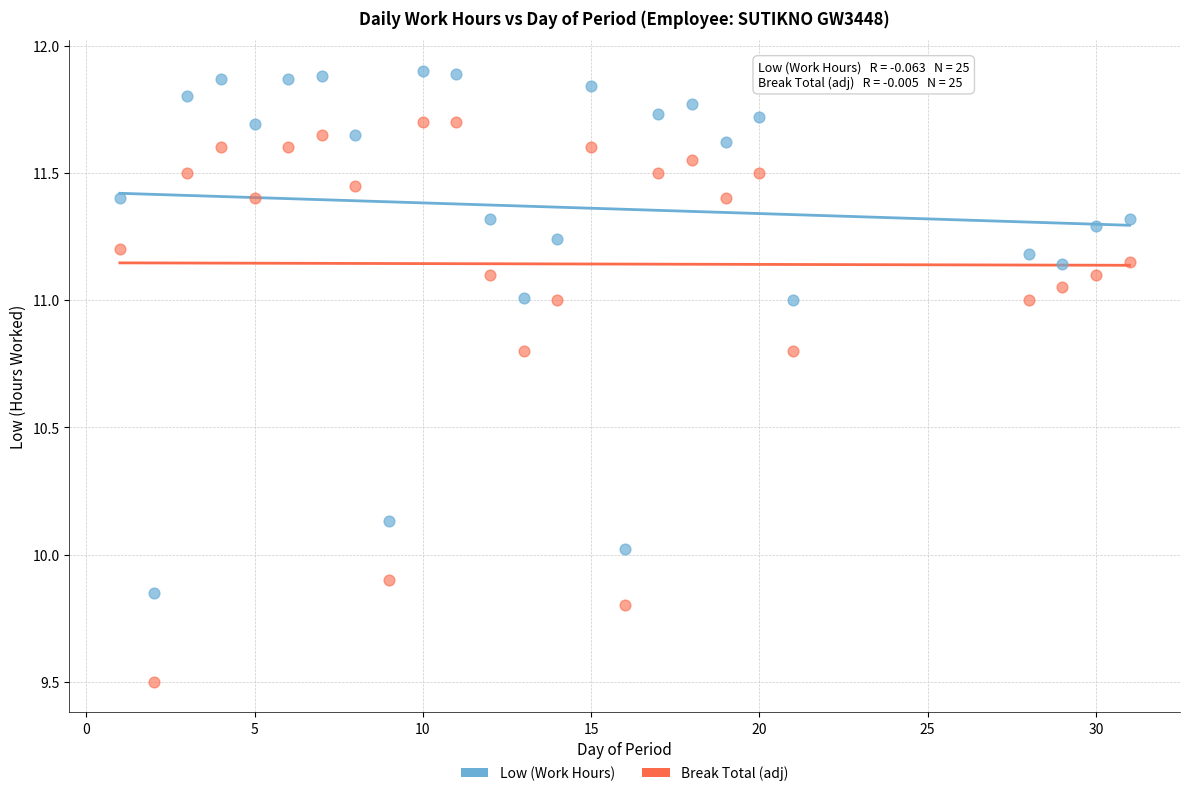

Which series reaches the maximum Y coordinate?

Low (Work Hours)